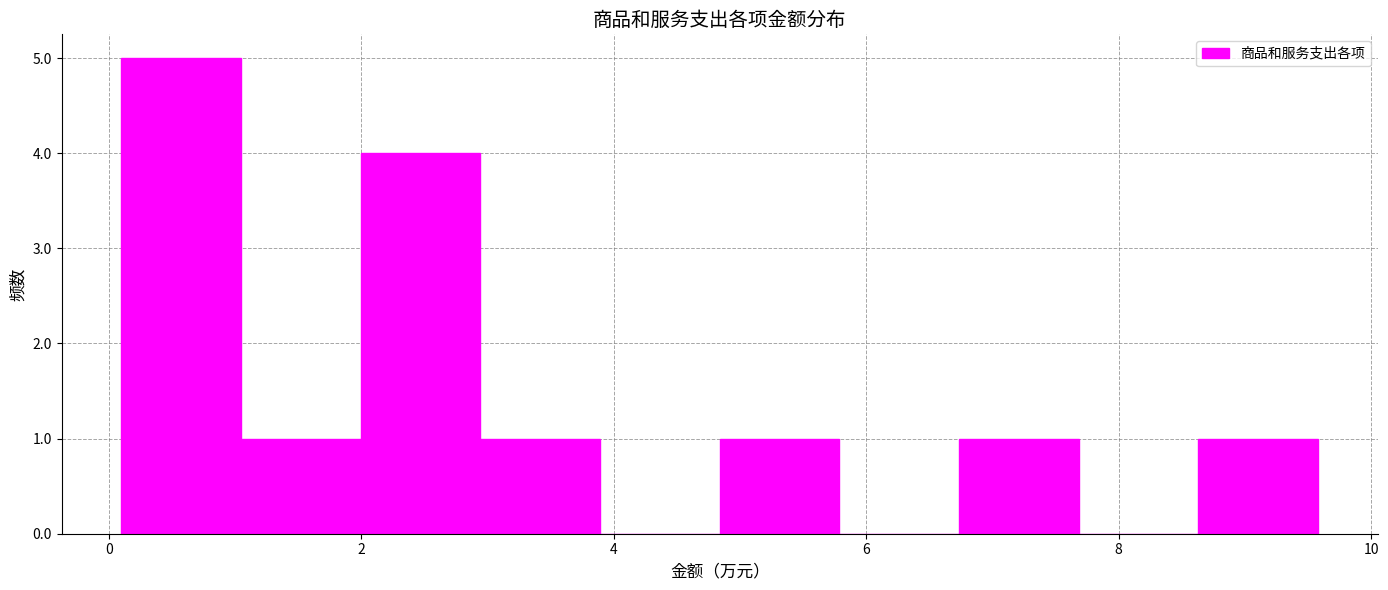

Reading left to right, transcribe this chart: for each bar, give the range it covers on the x-axis and its height. Neither the bar edges nor the heights are printed on the chart, so give them approximately, as read against the axes.

0.2 to 1.0: 5
1.0 to 2.0: 1
2.0 to 3.0: 4
3.0 to 3.8: 1
3.8 to 4.8: 0
4.8 to 5.8: 1
5.8 to 6.8: 0
6.8 to 7.6: 1
7.6 to 8.6: 0
8.6 to 9.6: 1